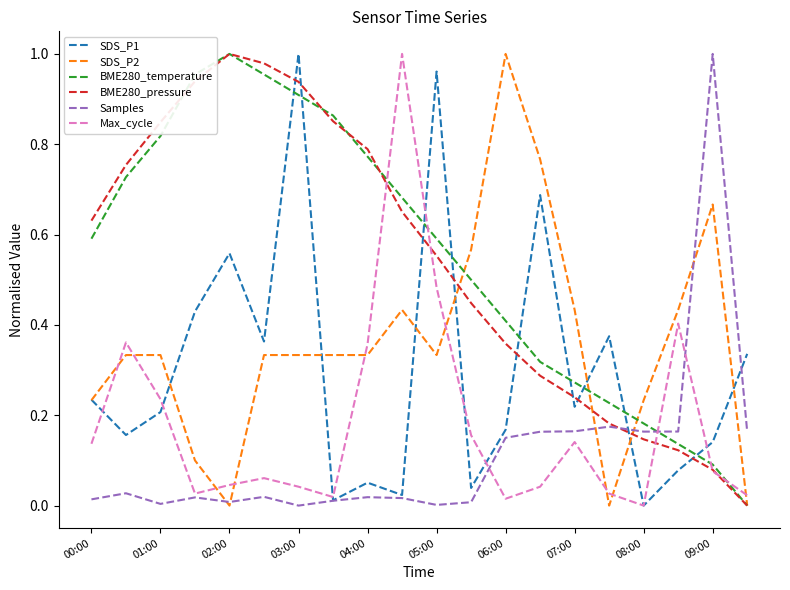

How many intersections are there between BME280_temperature and Samples?

1